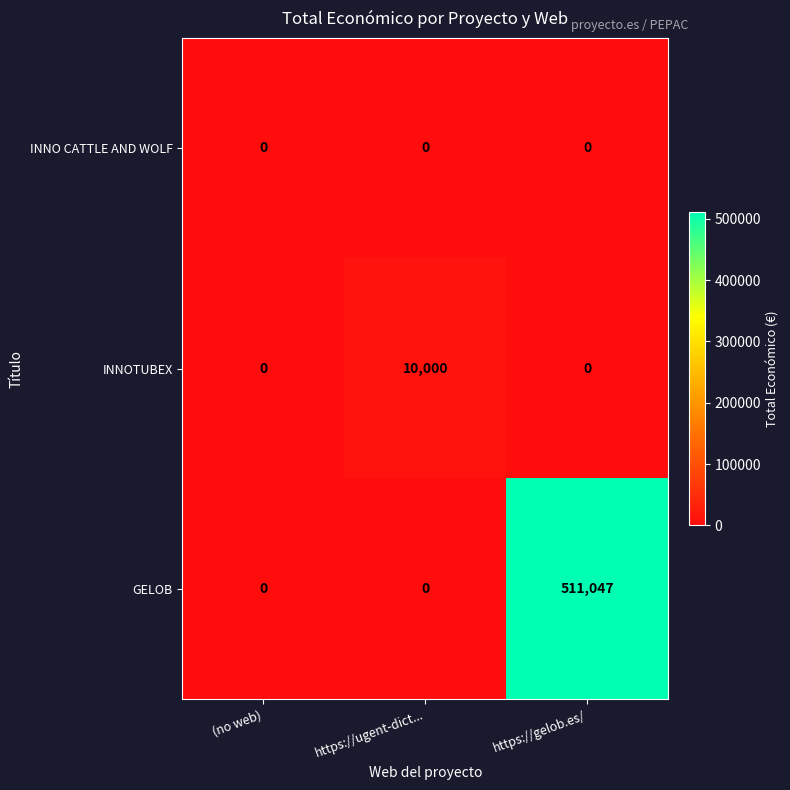

List the series in order of their peak value, highest first.

GELOB, INNOTUBEX, INNO CATTLE AND WOLF